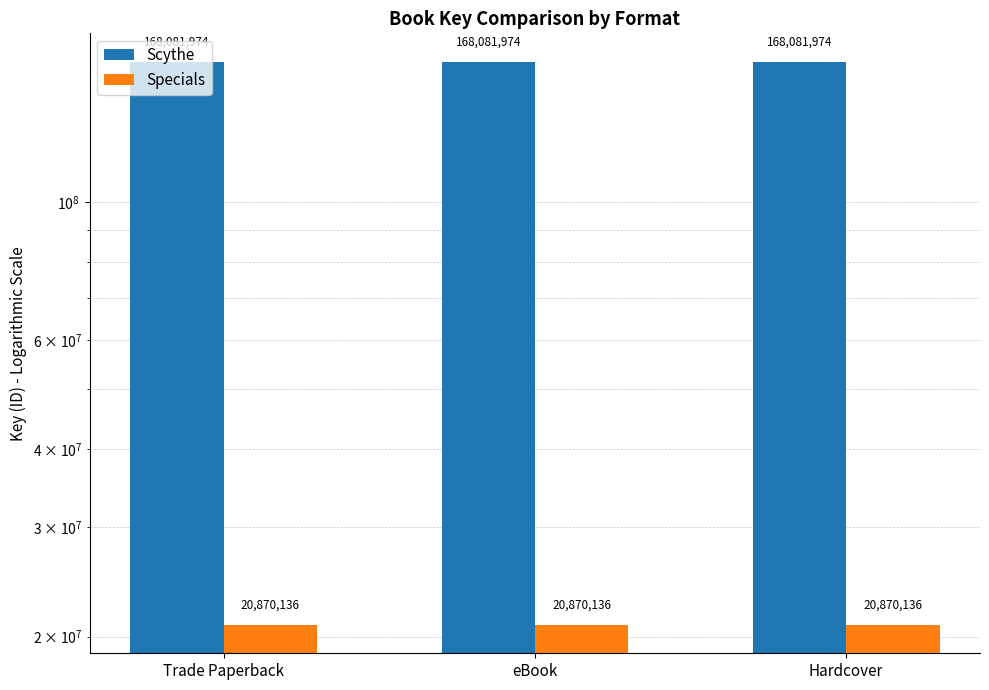

What is the maximum value shown in the chart?

168081974